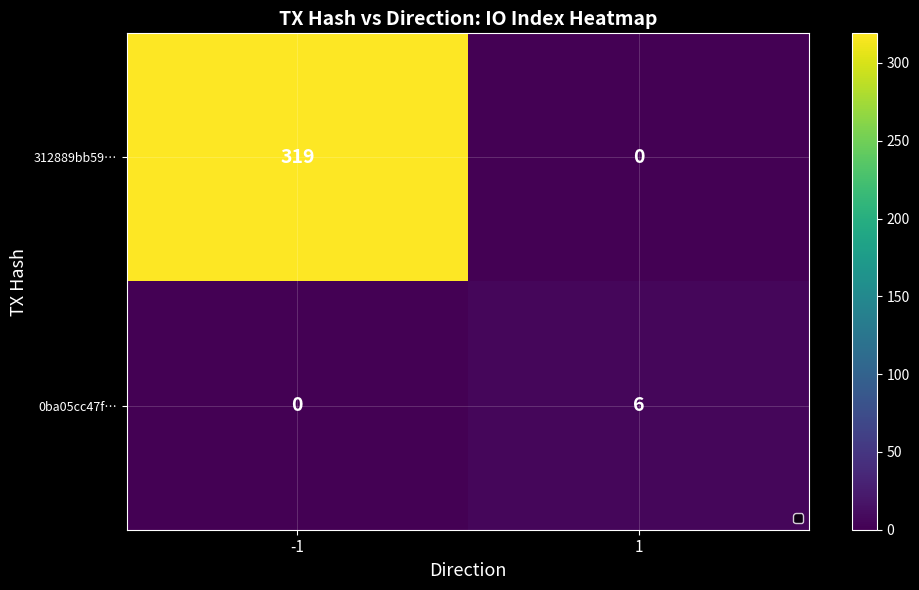

What is the total value across all series at -1?

319